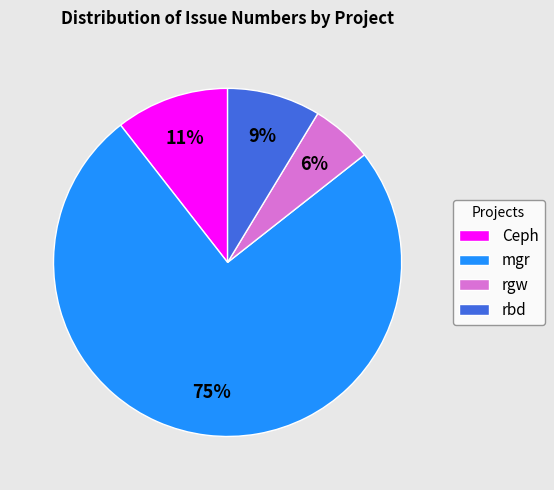

What is the ratio of the value at Ceph to the value at rgw?

1.8